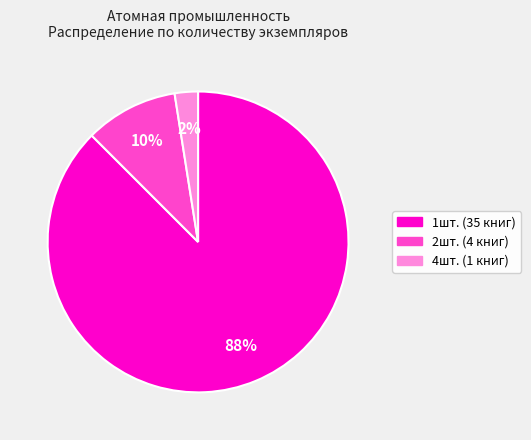

The 1шт. slice represents 75% of the pie. True or false?

False